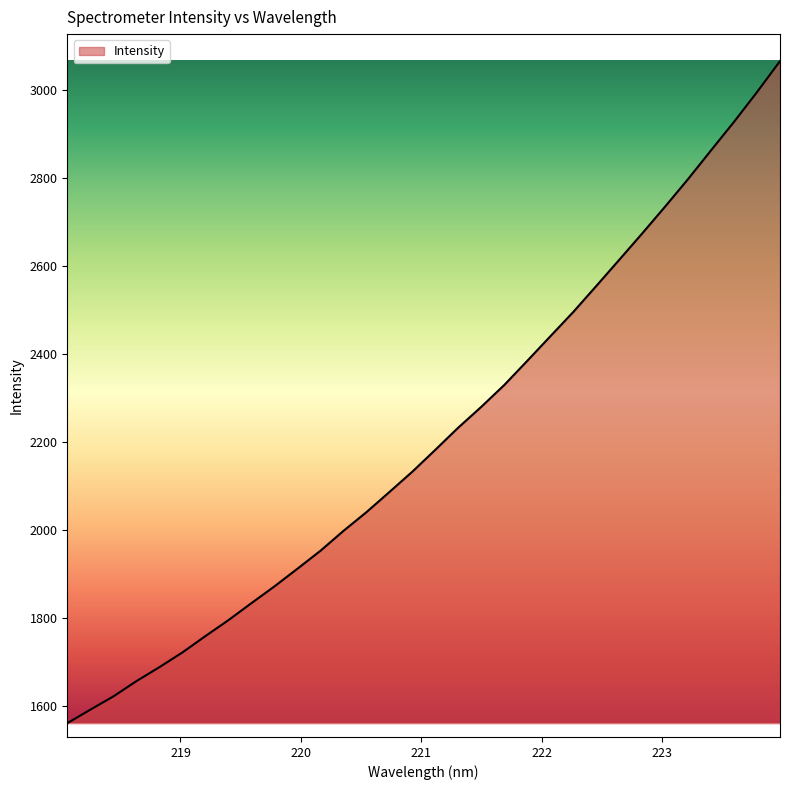

How many distinct data groups are displayed?

1